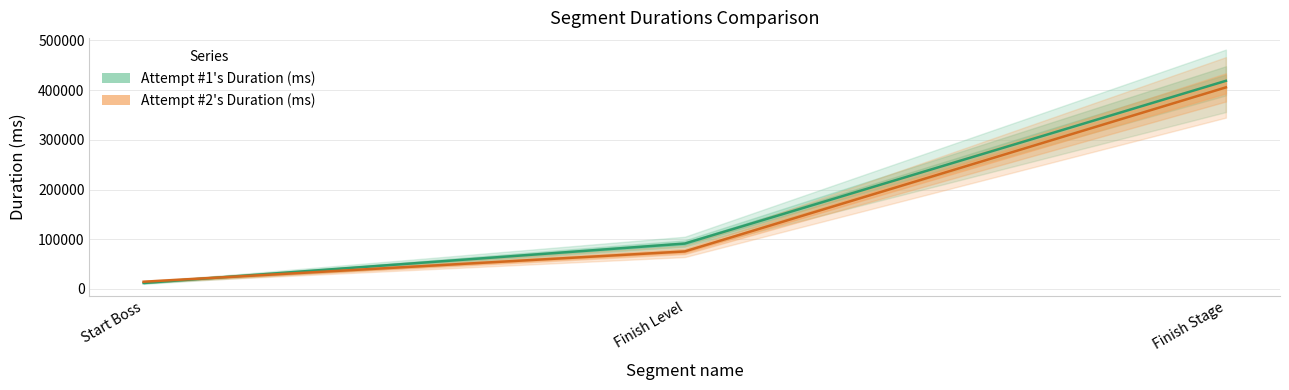

What is the value of the Attempt #1's Duration (ms) point at the 2nd from the left?

91313